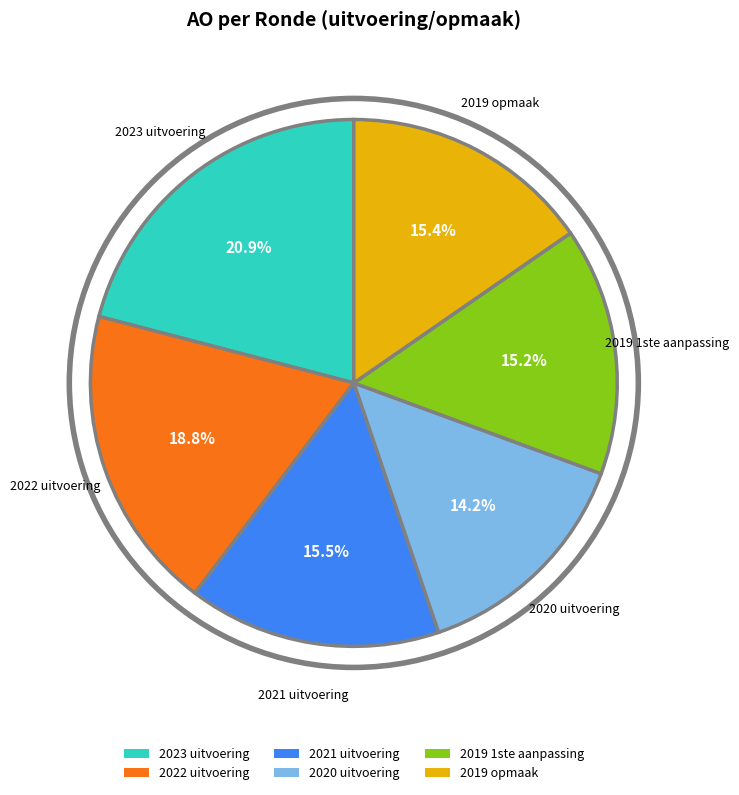

How many slices are in this pie chart?

6